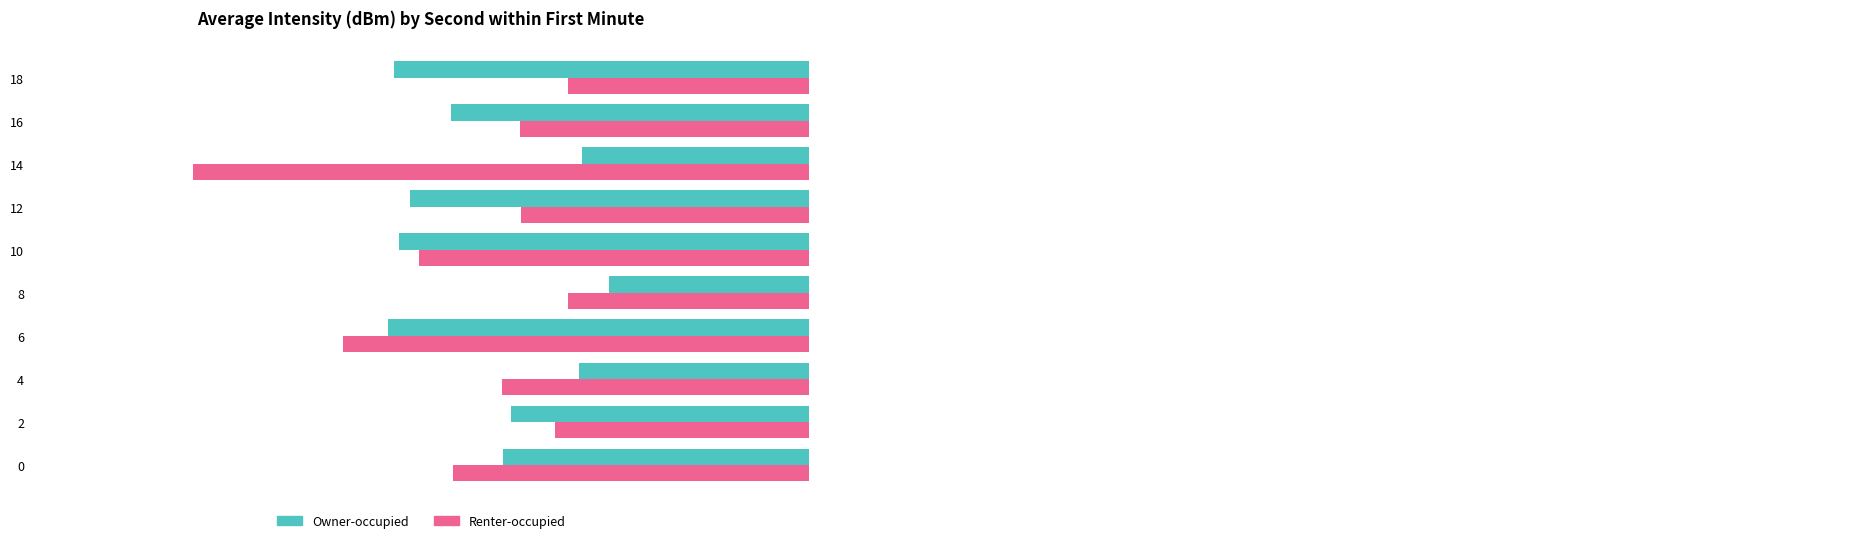

At which category is the sum across all series the highest?

8